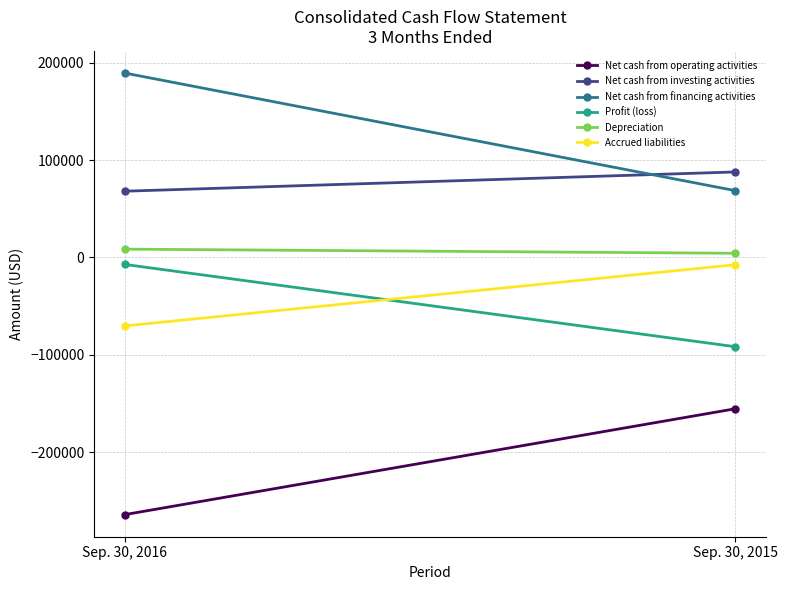

Reading right to left, transcribe all the data shown in this chart.

Net cash from operating activities: -155486	-264204
Net cash from investing activities: 87777	68000
Net cash from financing activities: 68613	189403
Profit (loss): -91705	-7184
Depreciation: 4250	8500
Accrued liabilities: -7529	-70382